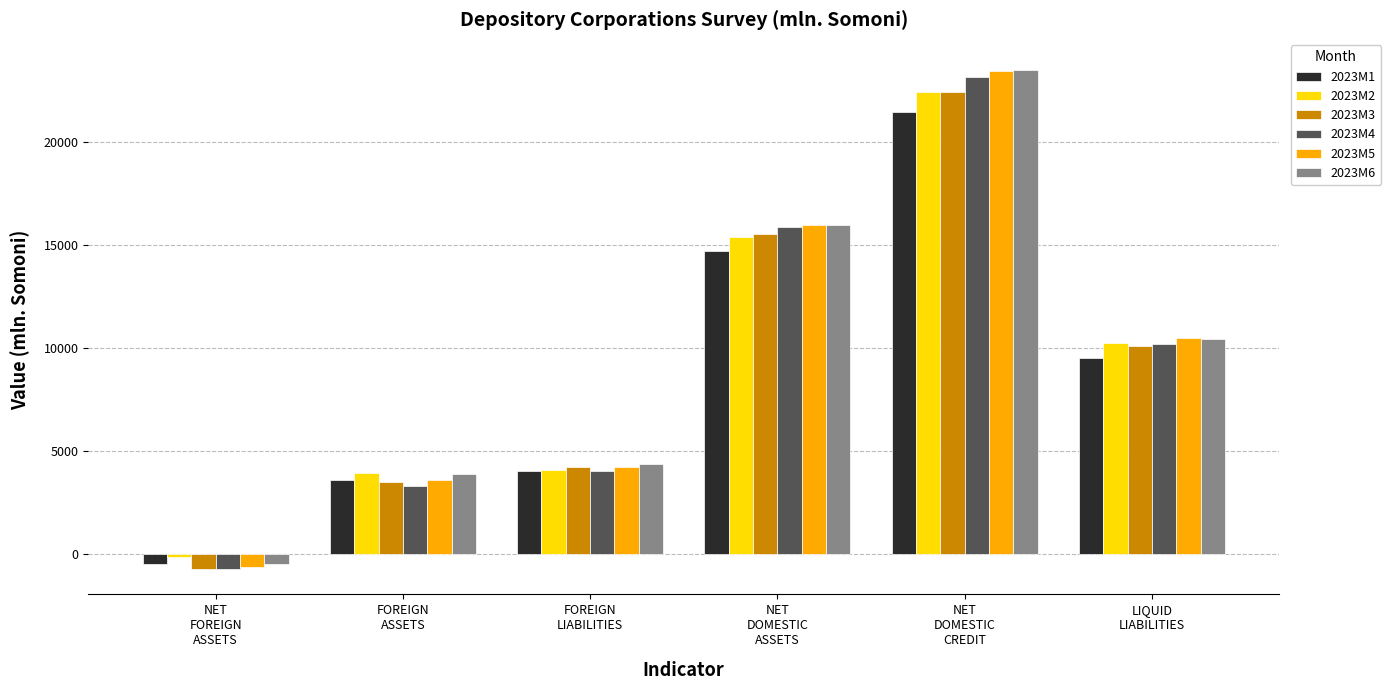

Reading right to left, transcribe all the data shown in this chart.

2023M1: 9513.9	21448.6	14702.7	4059.2	3594.2	-465.1
2023M2: 10258.2	22396.2	15390.4	4083.1	3936.2	-146.9
2023M3: 10090.6	22418.1	15546.4	4213.5	3484.9	-728.5
2023M4: 10201.5	23135.4	15853.3	4063.8	3330.9	-732.9
2023M5: 10494.4	23414.2	15980.7	4251.7	3621.3	-630.4
2023M6: 10426.4	23468.9	15951.7	4398.5	3917.9	-480.6